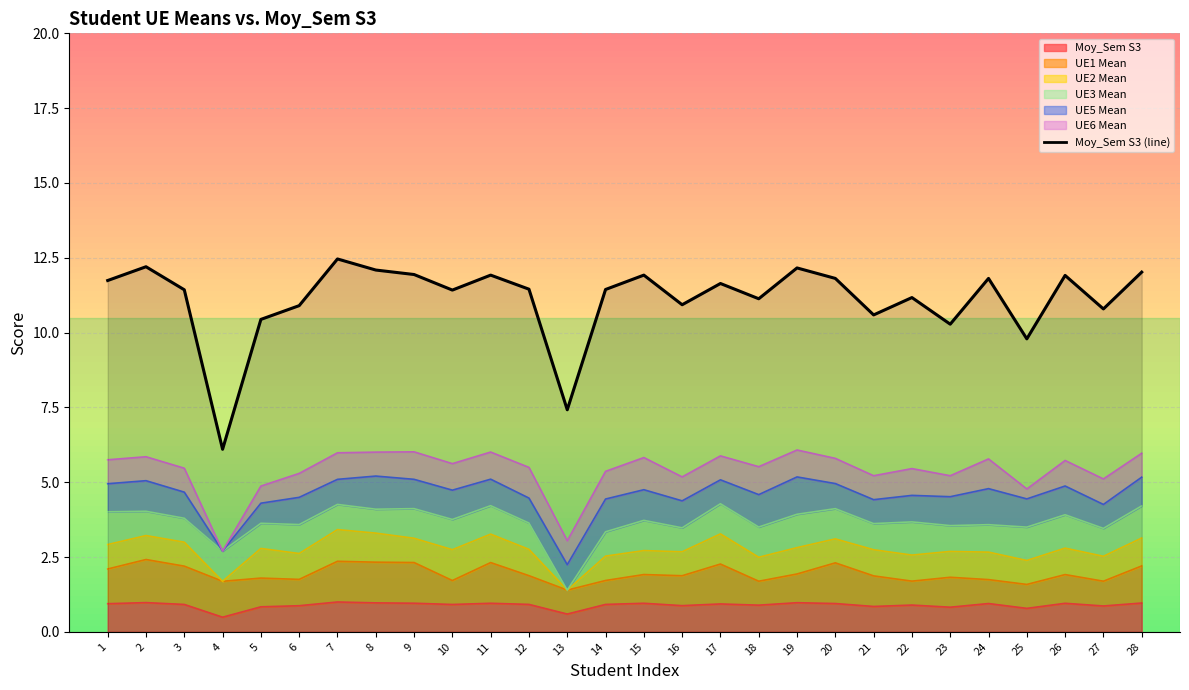

The value at 28 is 16.3. True or false?

False